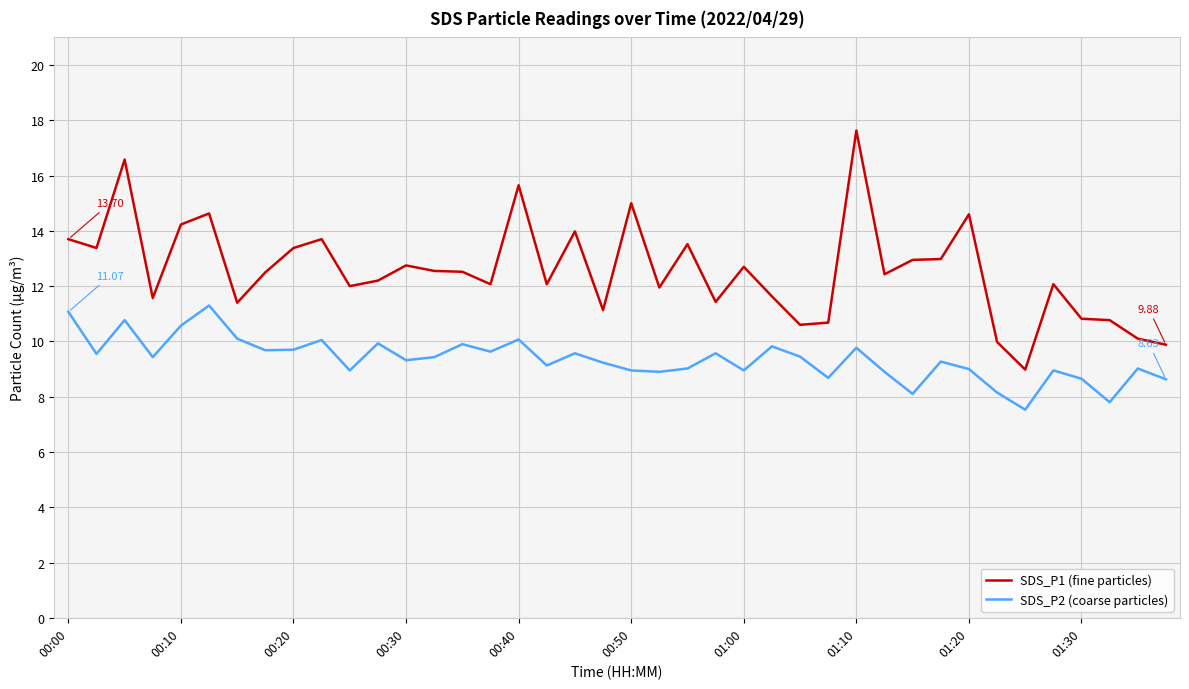

Which series has the largest total across all categories?

SDS_P1 (fine particles)